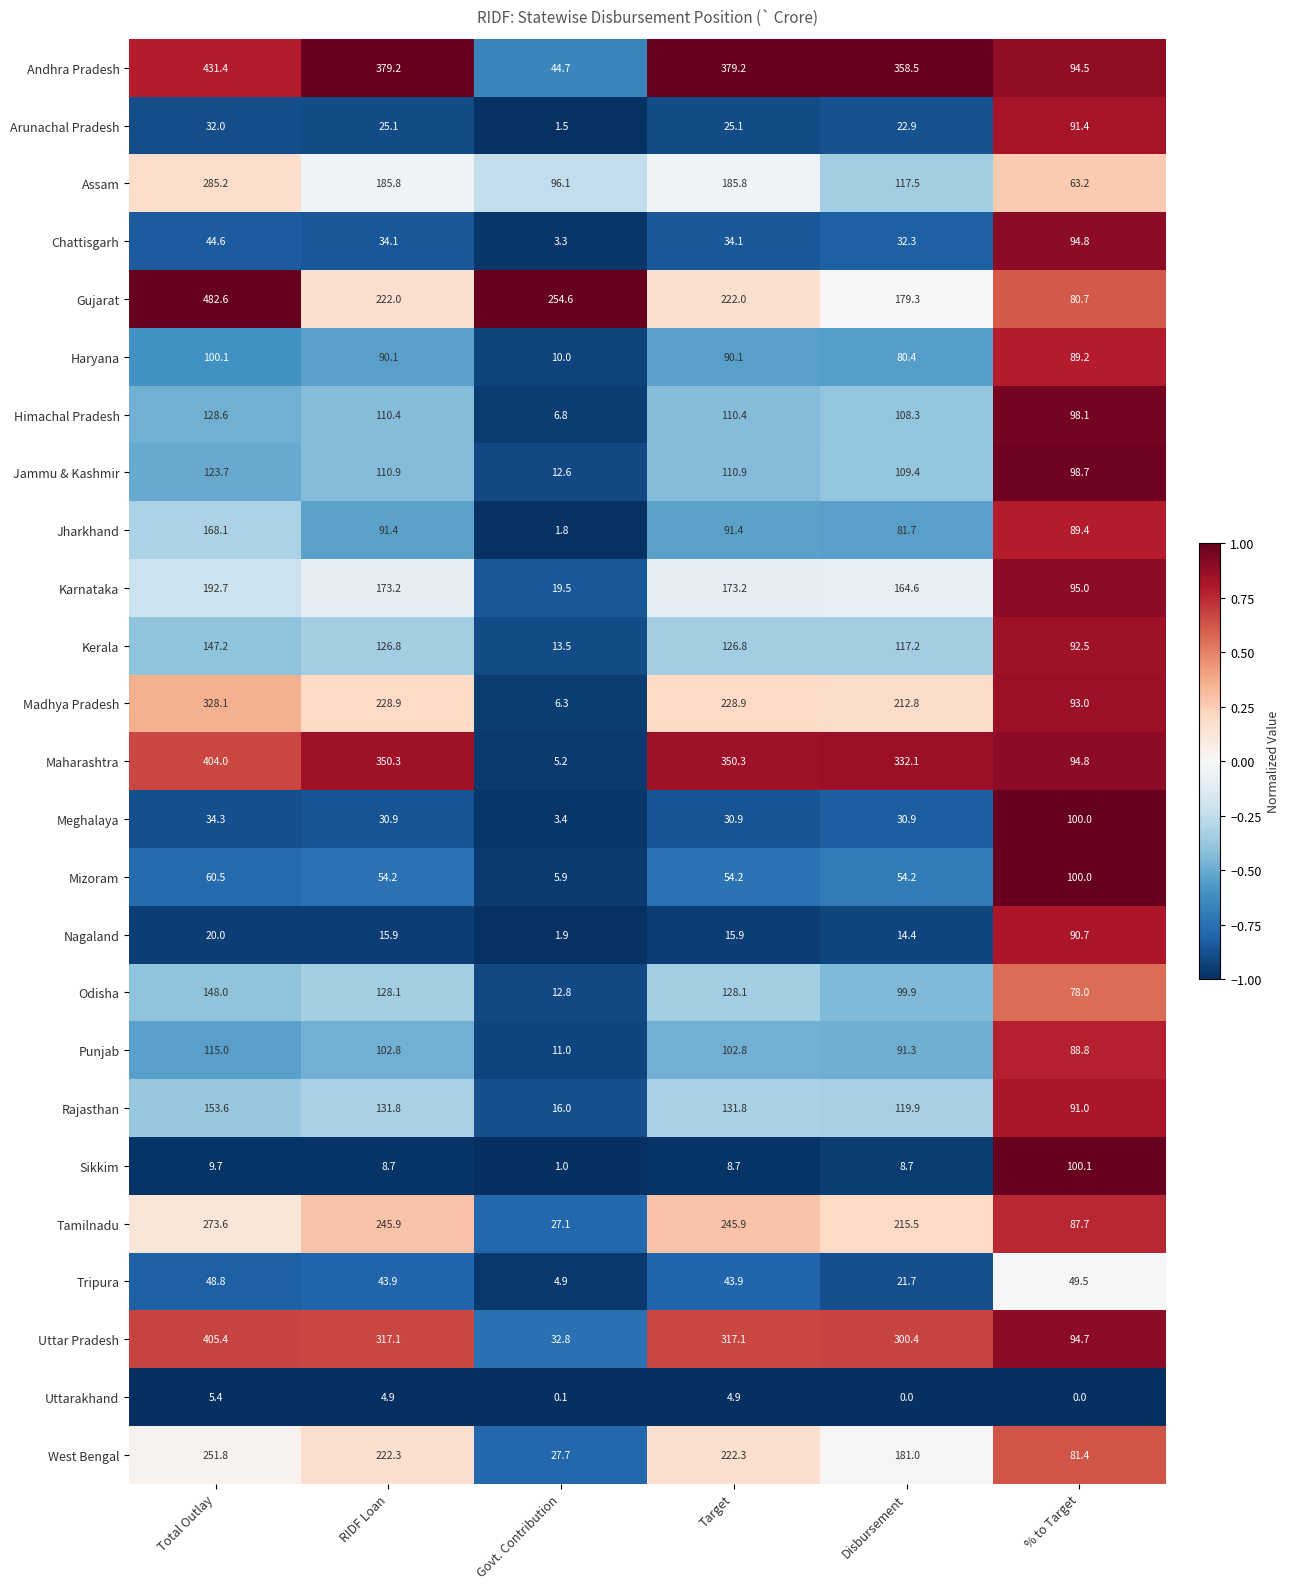

The Nagaland series shows 10.2 at Total Outlay. True or false?

False